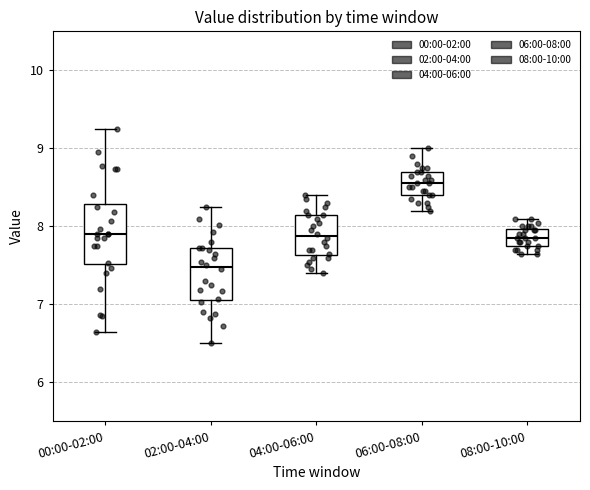

Reading left to right, transcribe this box plot: for each box, give where its median line is, the range the box spans, and where its two whiskers end, as read against the y-axis. The values are not printed on the chart, so give them approximately, as read against the axis.

00:00-02:00: median 7.9, box 7.5 to 8.3, whiskers 6.7 to 9.3
02:00-04:00: median 7.5, box 7.1 to 7.7, whiskers 6.5 to 8.3
04:00-06:00: median 7.9, box 7.6 to 8.2, whiskers 7.4 to 8.4
06:00-08:00: median 8.6, box 8.4 to 8.7, whiskers 8.2 to 9.0
08:00-10:00: median 7.9, box 7.8 to 8.0, whiskers 7.7 to 8.1